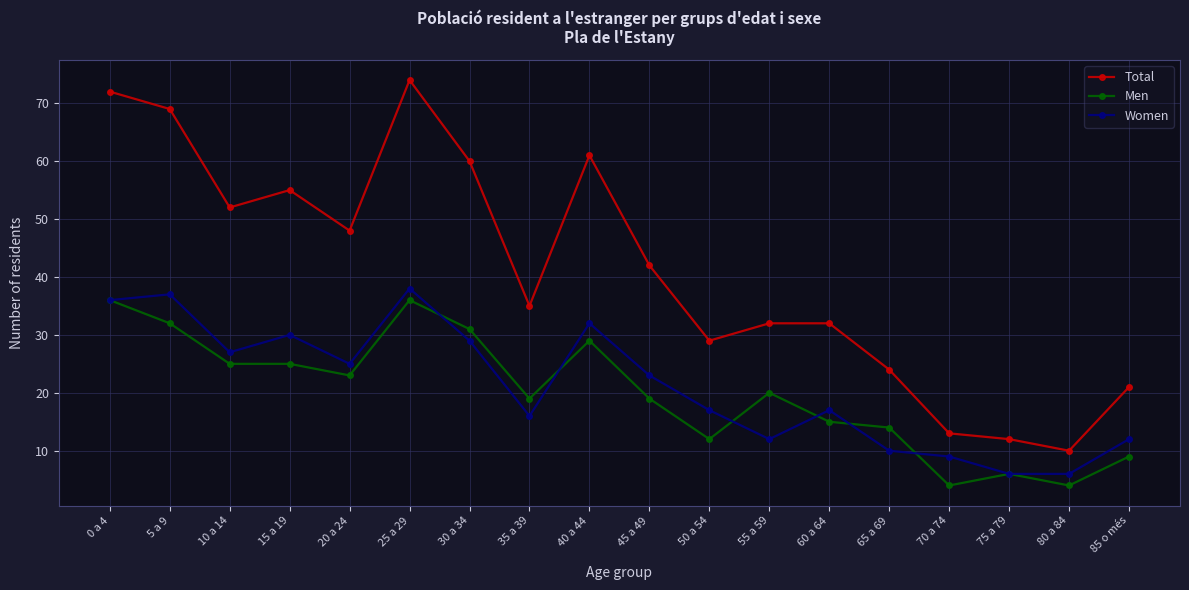

Is it true that Men equals 9 at 60 a 64?

False